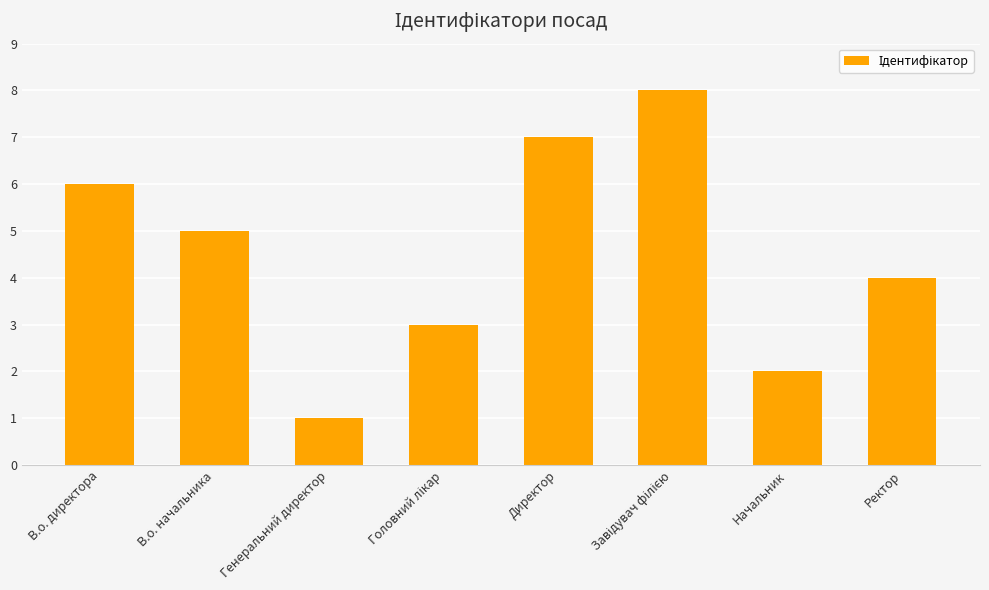

Reading left to right, list all the values displayed in this chart.

6	5	1	3	7	8	2	4